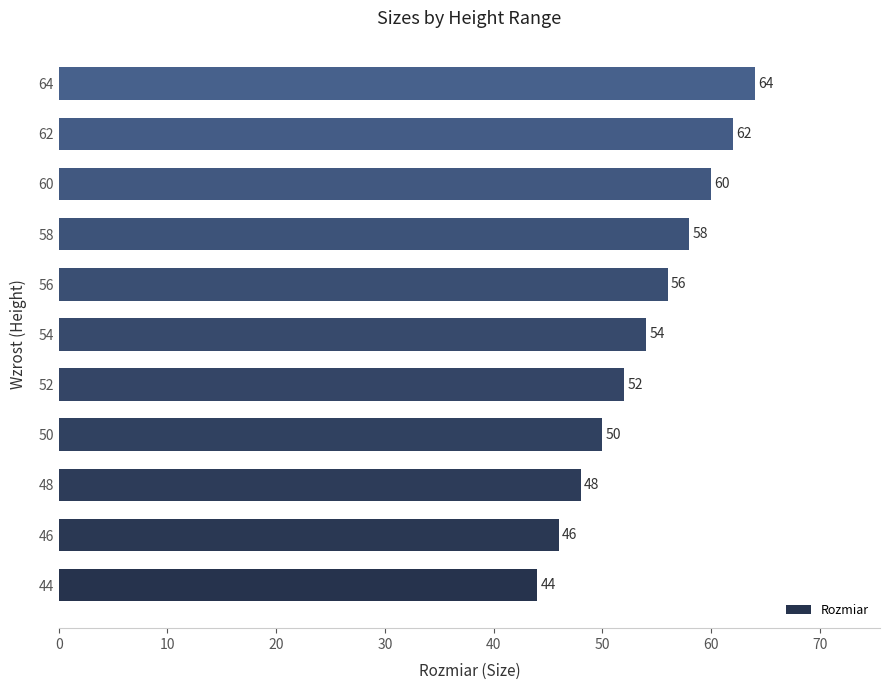

What is the difference between the values at 60 and 46?

14